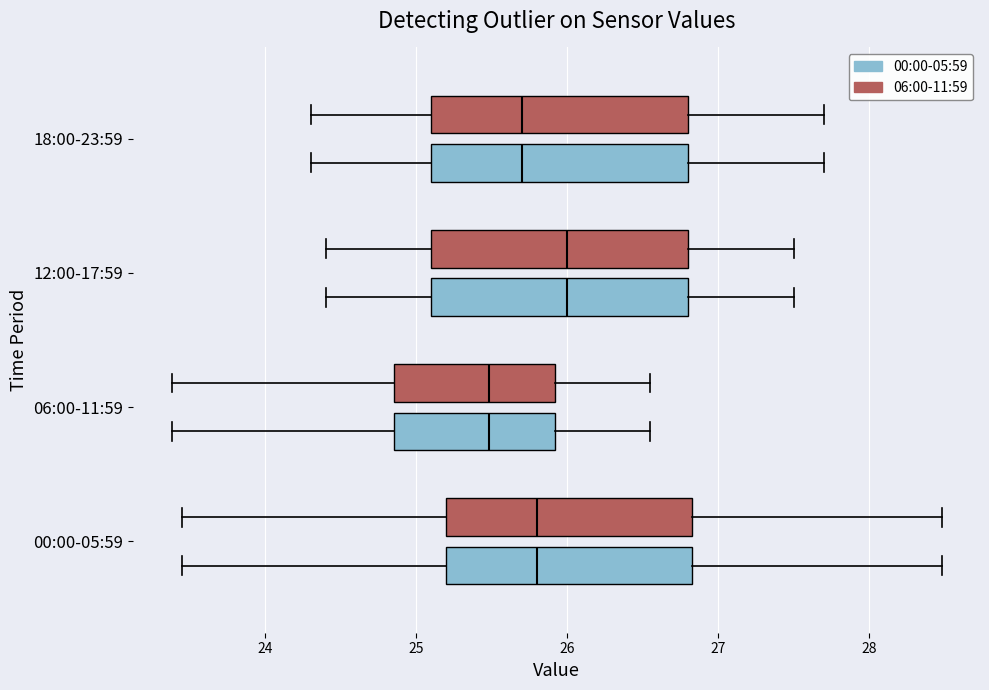

Reading bottom to top, read every box against the x-axis: the position of its median line, the range the box covers, and the ends of its whiskers. The values are not printed on the chart, so give them approximately, as read against the axis.

00:00-05:59 (00:00-05:59): median 25.8, box 25.2 to 26.8, whiskers 23.5 to 28.5
00:00-05:59 (06:00-11:59): median 25.8, box 25.2 to 26.8, whiskers 23.5 to 28.5
06:00-11:59 (00:00-05:59): median 25.5, box 24.9 to 25.9, whiskers 23.4 to 26.6
06:00-11:59 (06:00-11:59): median 25.5, box 24.9 to 25.9, whiskers 23.4 to 26.6
12:00-17:59 (00:00-05:59): median 26.0, box 25.1 to 26.8, whiskers 24.4 to 27.5
12:00-17:59 (06:00-11:59): median 26.0, box 25.1 to 26.8, whiskers 24.4 to 27.5
18:00-23:59 (00:00-05:59): median 25.7, box 25.1 to 26.8, whiskers 24.3 to 27.7
18:00-23:59 (06:00-11:59): median 25.7, box 25.1 to 26.8, whiskers 24.3 to 27.7